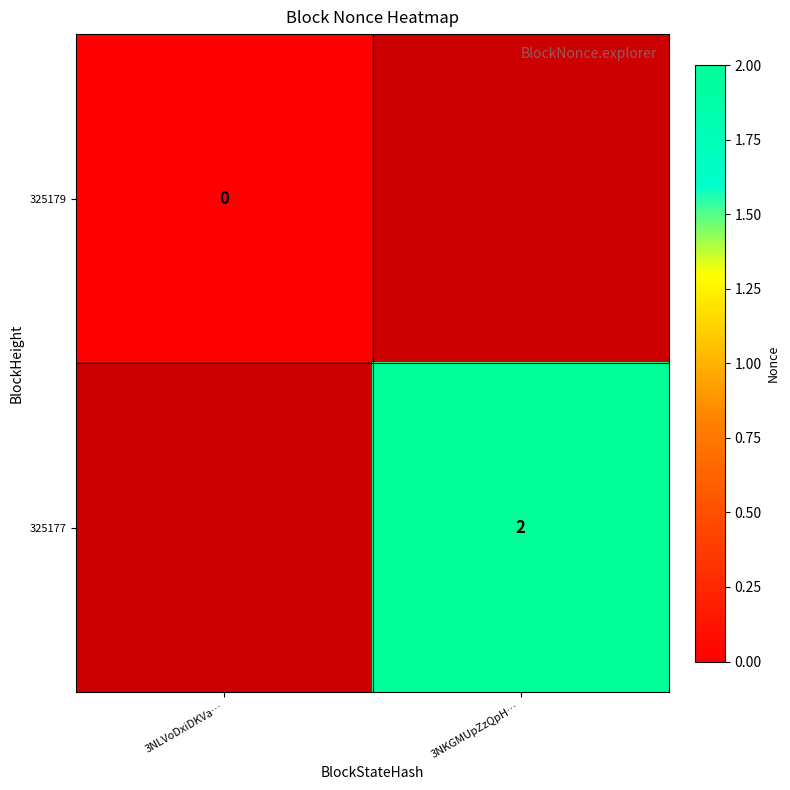

The 325177 series shows 2 at 3NKGMUpZzQpH…. True or false?

True